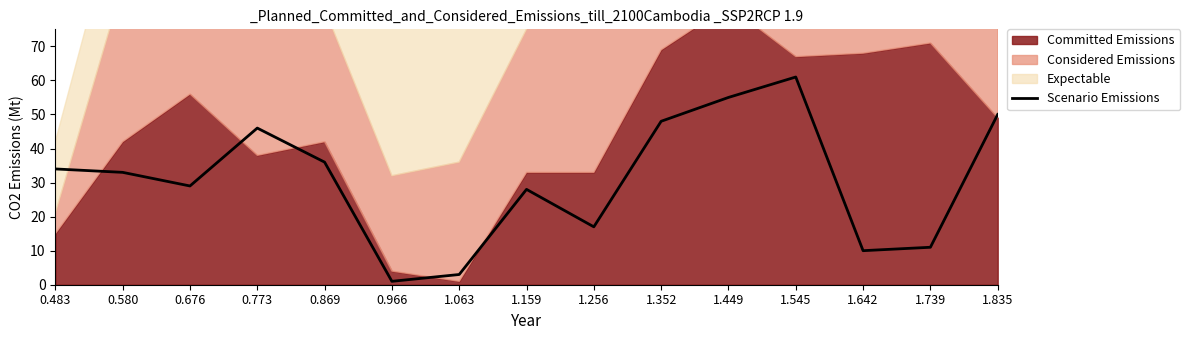

The value at 1.449 is 75. True or false?

False